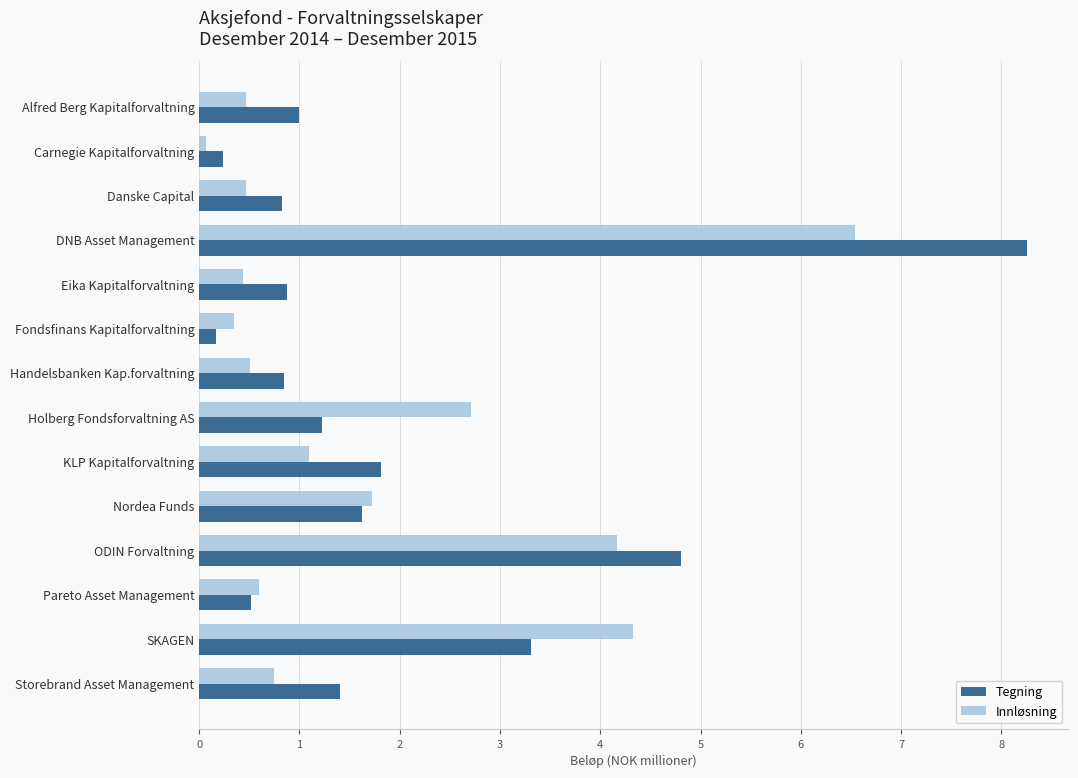

What are all the series names shown in the legend?

Tegning, Innløsning